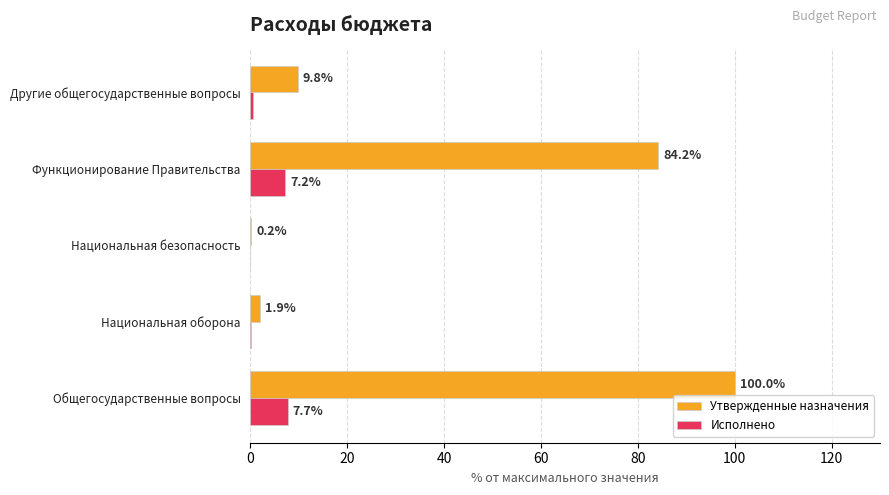

What is the greatest value displayed?

100.0